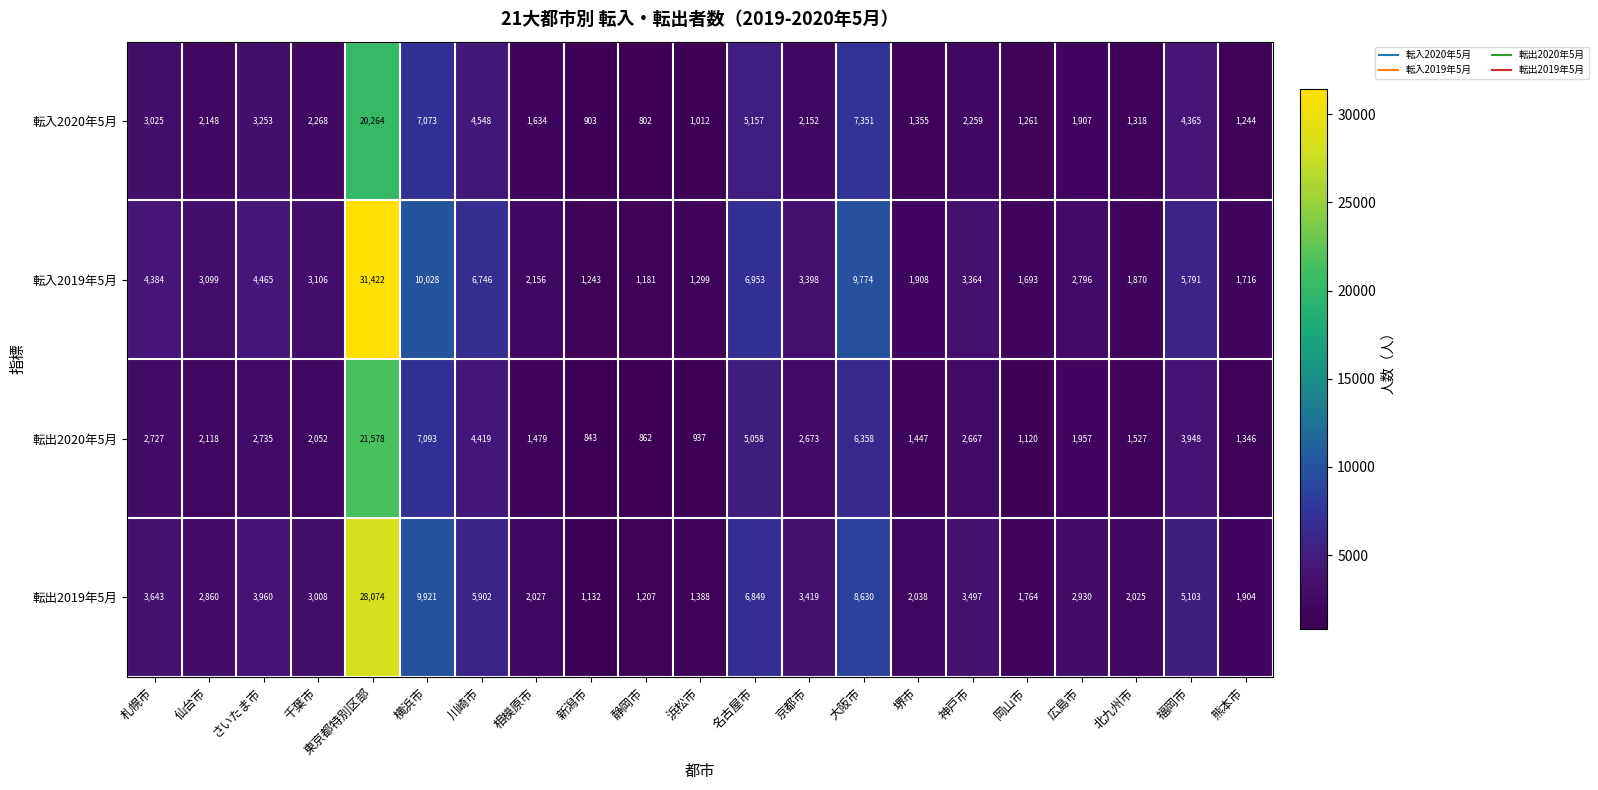

Which category has the lowest value across all series?

静岡市